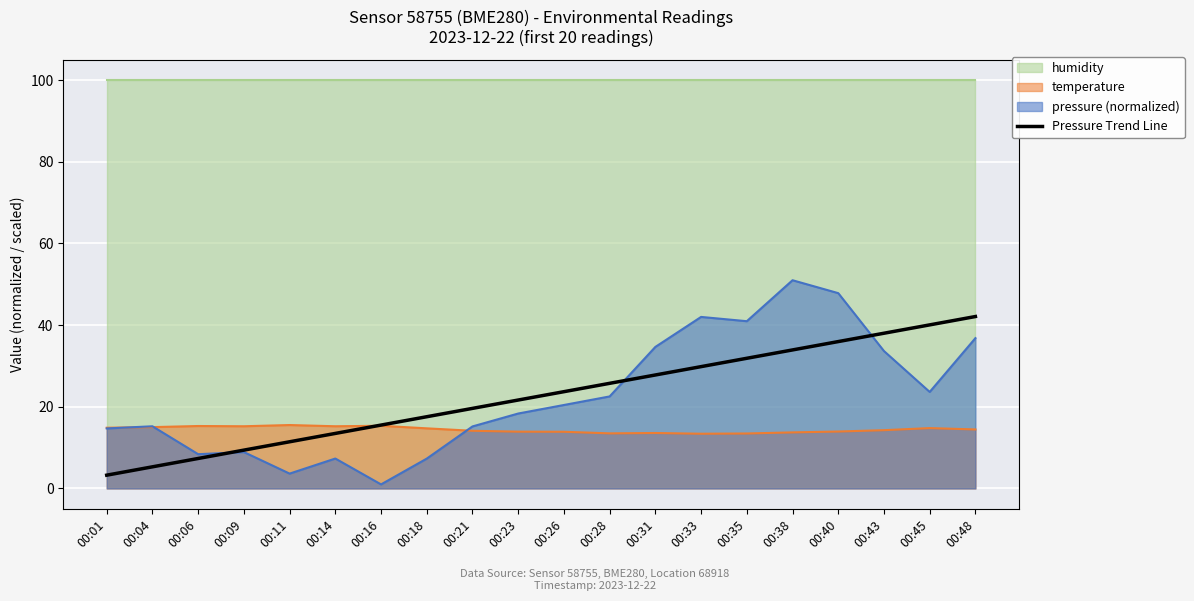

List the labels in order of value, largest first.

00:48, 00:45, 00:43, 00:40, 00:38, 00:35, 00:33, 00:31, 00:28, 00:26, 00:23, 00:21, 00:18, 00:16, 00:14, 00:11, 00:09, 00:06, 00:04, 00:01